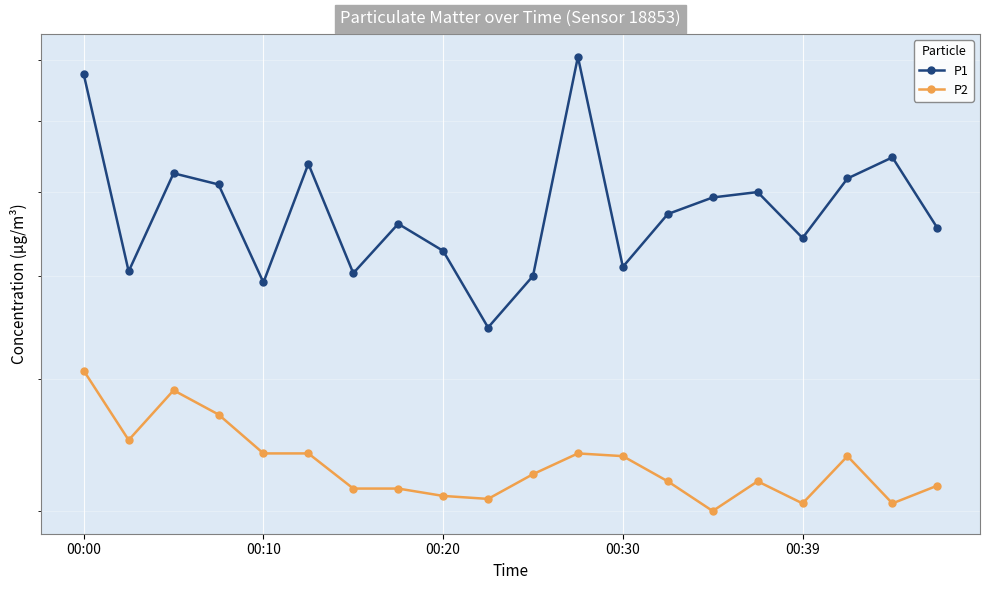

What is the greatest value displayed?

8.1